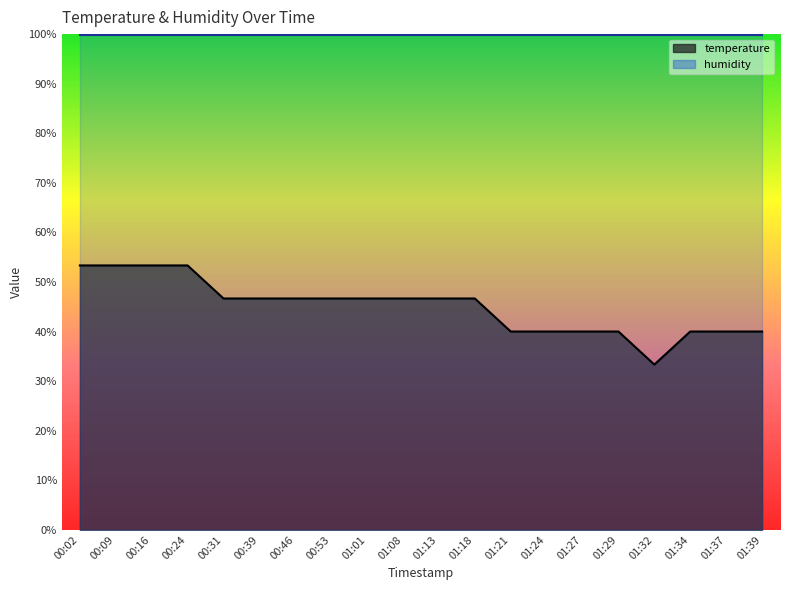

List the labels in order of value, smallest first.

01:32, 01:21, 01:24, 01:27, 01:29, 01:34, 01:37, 01:39, 00:31, 00:39, 00:46, 00:53, 01:01, 01:08, 01:13, 01:18, 00:02, 00:09, 00:16, 00:24